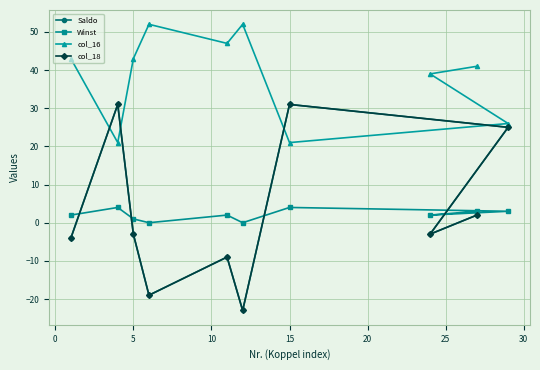

What are all the series names shown in the legend?

Saldo, Winst, col_16, col_18